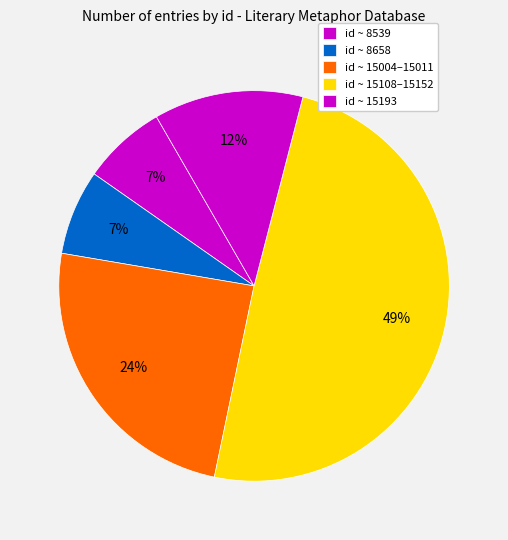

How many slices are in this pie chart?

5